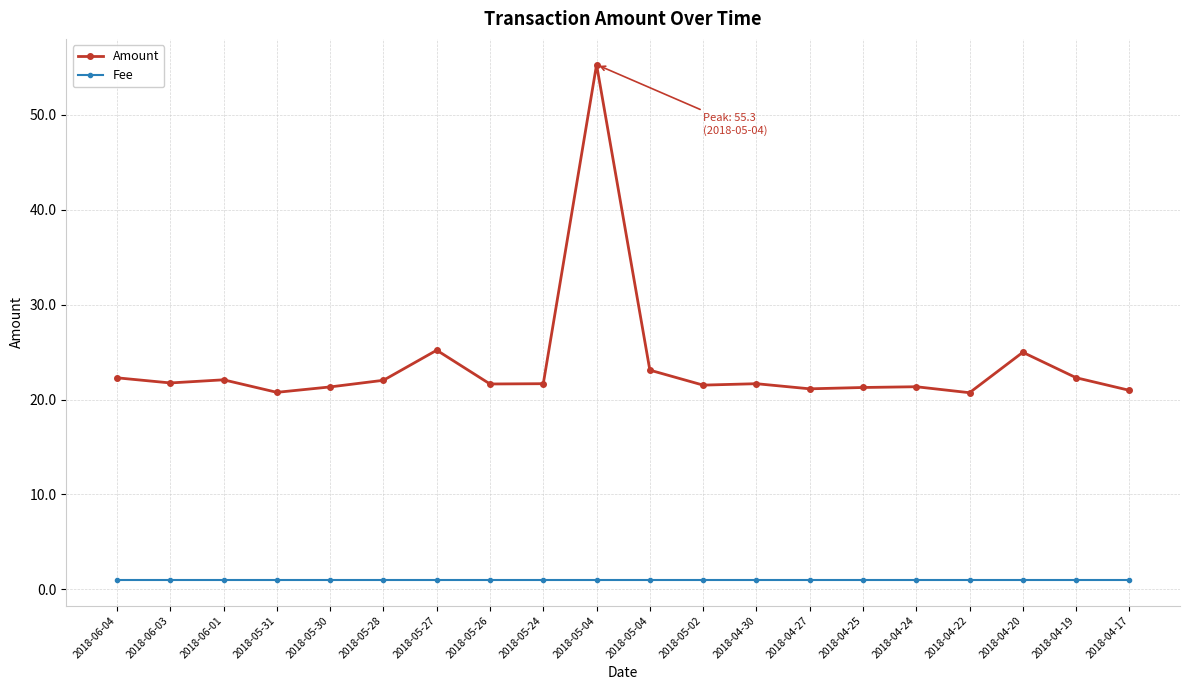

List the series in order of their peak value, highest first.

Amount, Fee